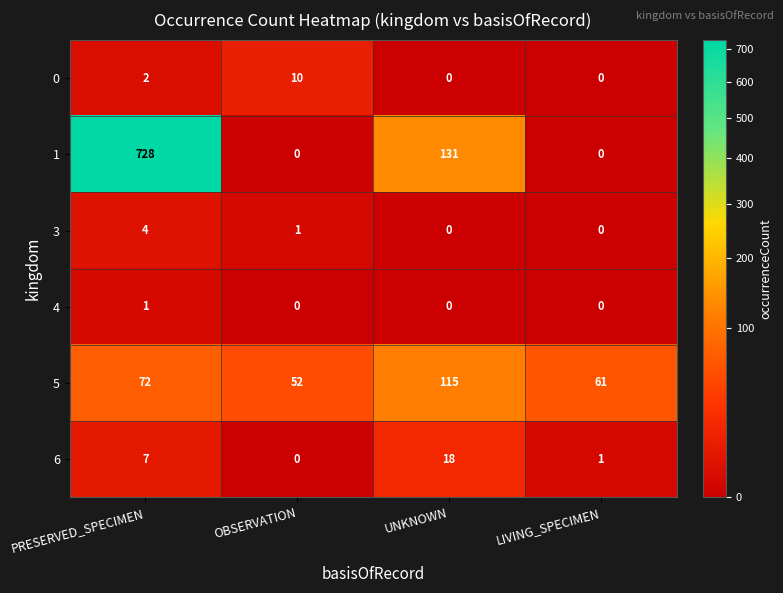

Reading right to left, what are all the values shown in this chart?

0: 0	0	10	2
1: 0	131	0	728
3: 0	0	1	4
4: 0	0	0	1
5: 61	115	52	72
6: 1	18	0	7